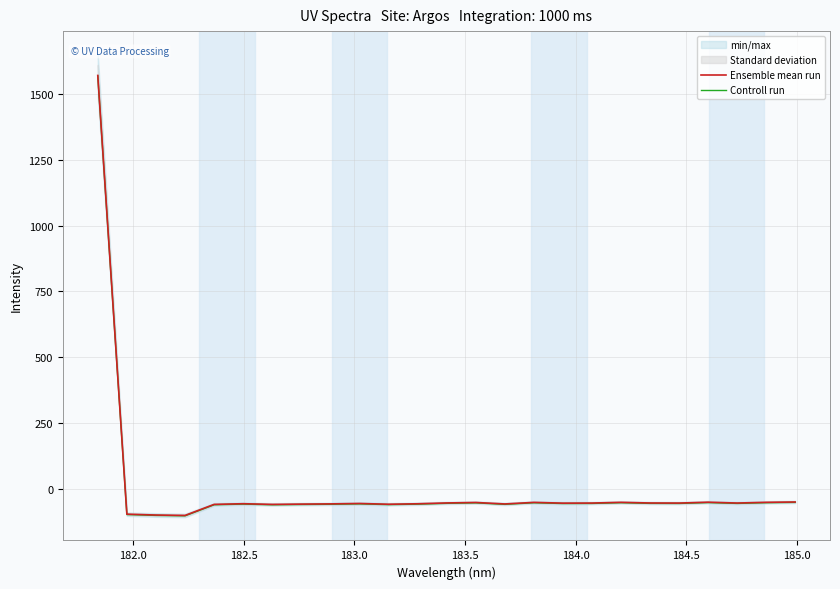

What is the minimum value for Ensemble mean run?

-102.2